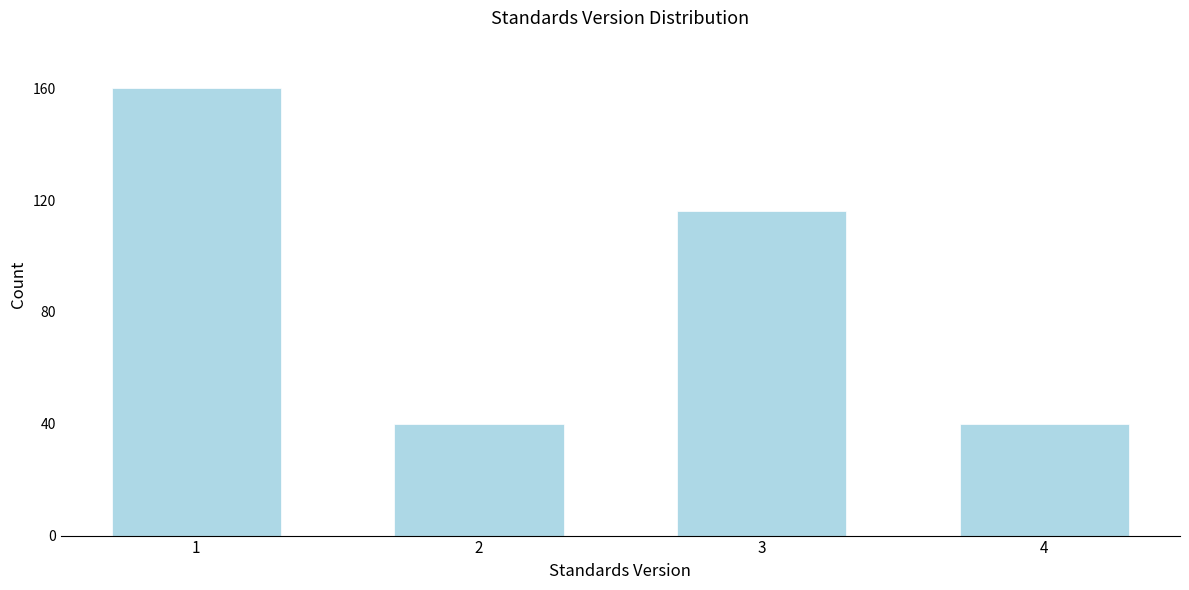

Reading left to right, transcribe all the data shown in this chart.

160	40	116	40